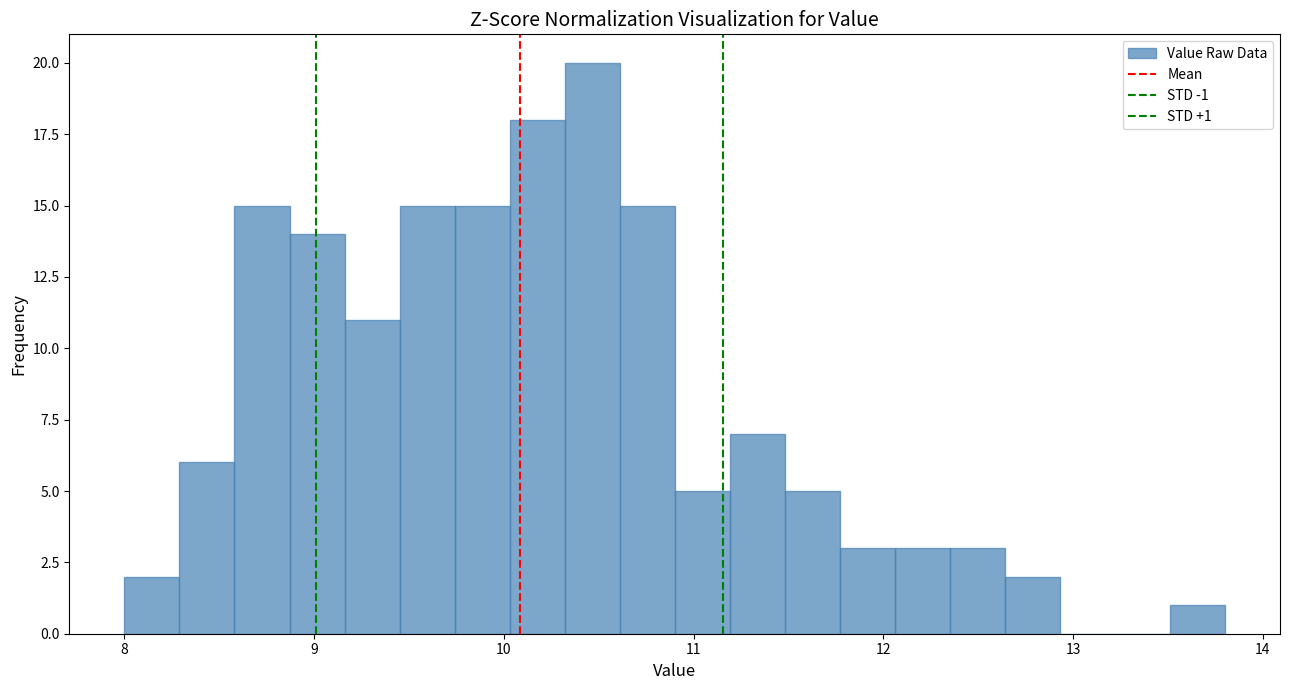

Read against the x-axis, roughly where is the centre of the tallest bar?

10.5